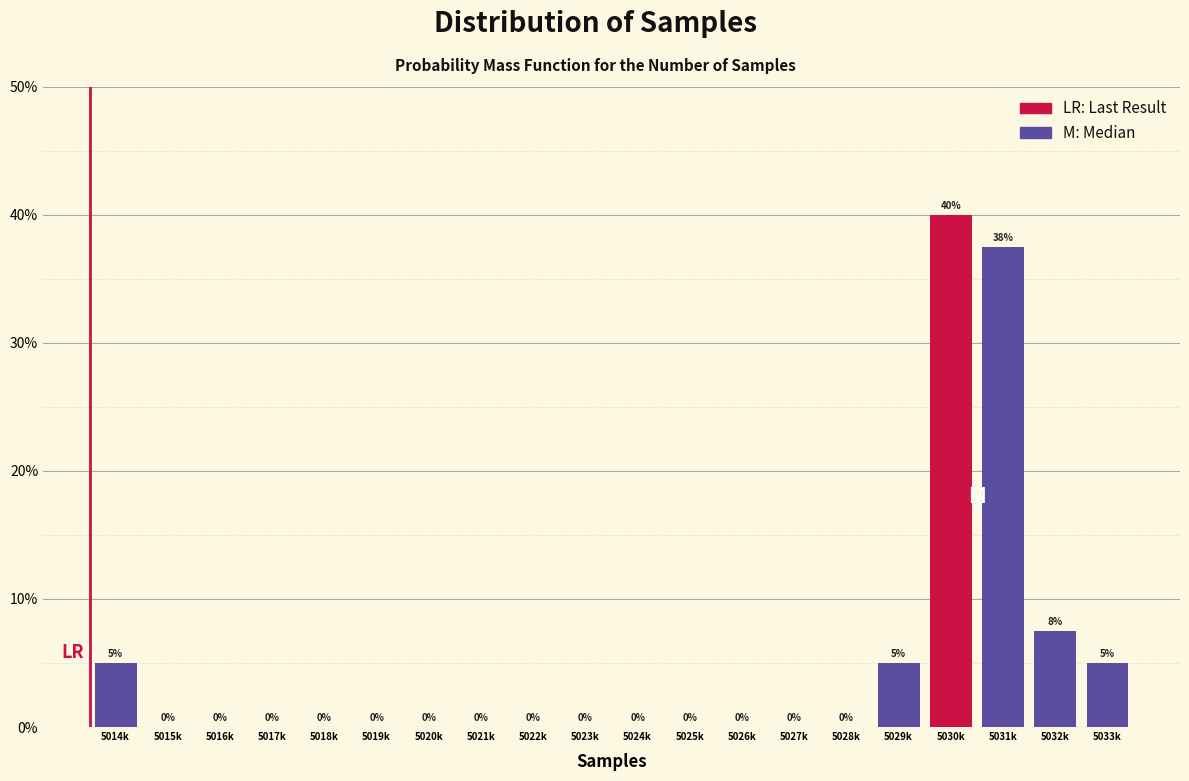

Which has a higher value, 5021k or 5014k?

5014k